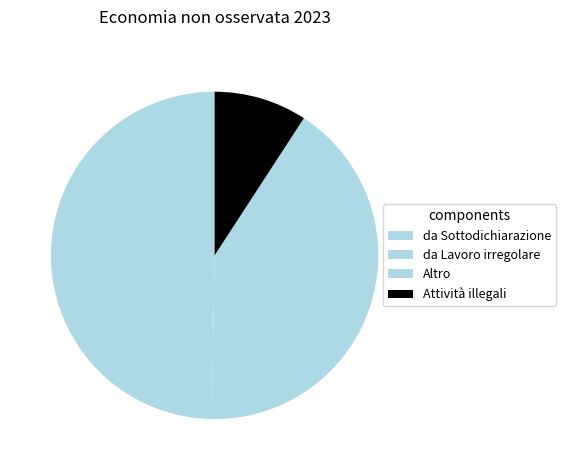

To the nearest percent, what is the difference between the largest and smallest slice percentages?

44%